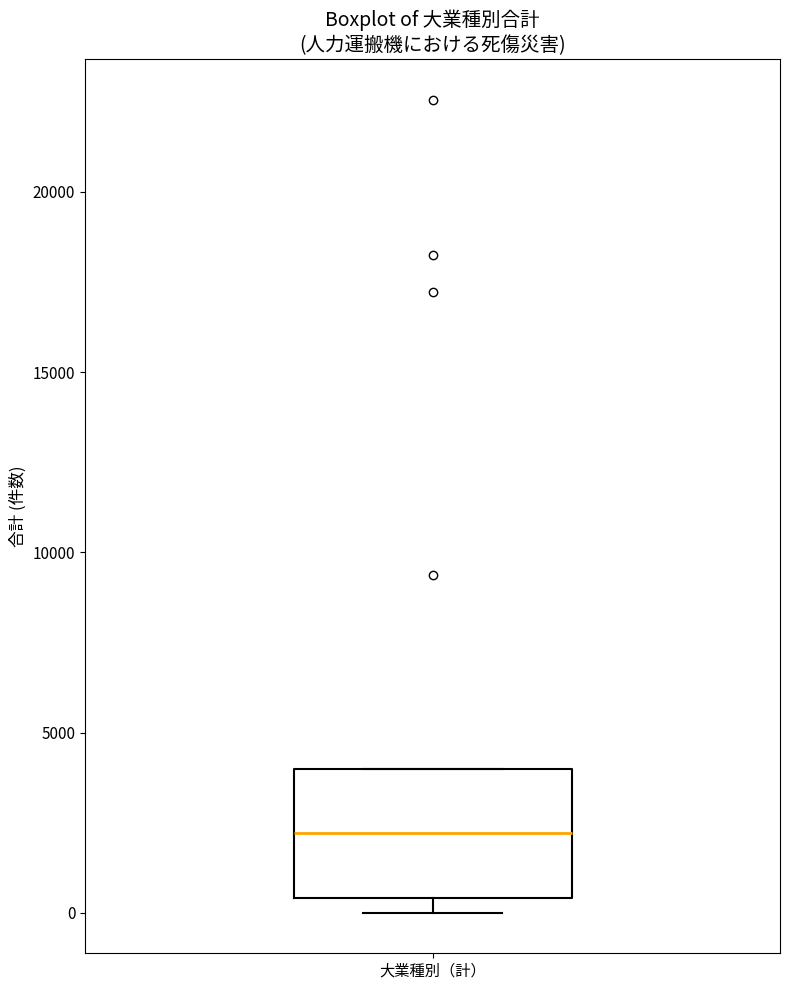

Read this box plot against the y-axis: the position of the median line, the range covered by the box, and the ends of both whiskers. The values are not printed on the chart, so give them approximately, as read against the axis.

median 2000, box 500 to 4000, whiskers 0 to 4000